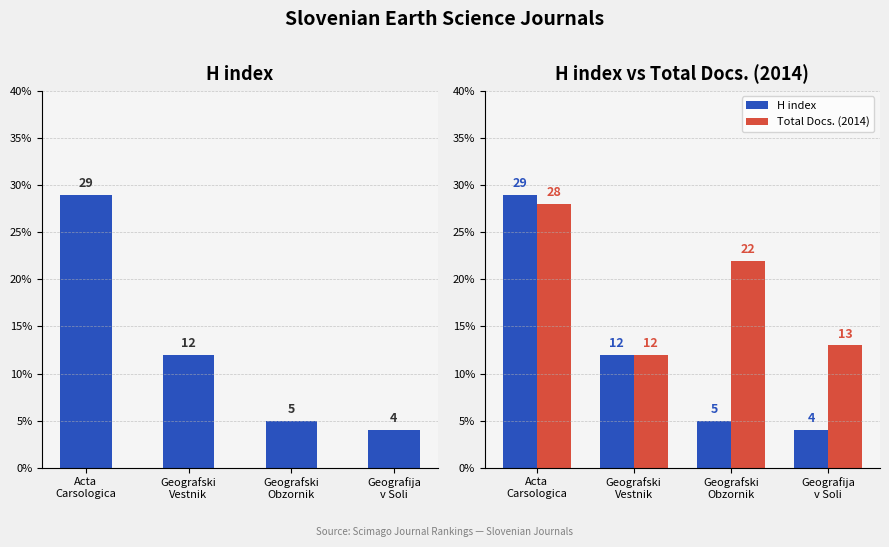

What is the total value across all series at Geografija
v Soli?

17